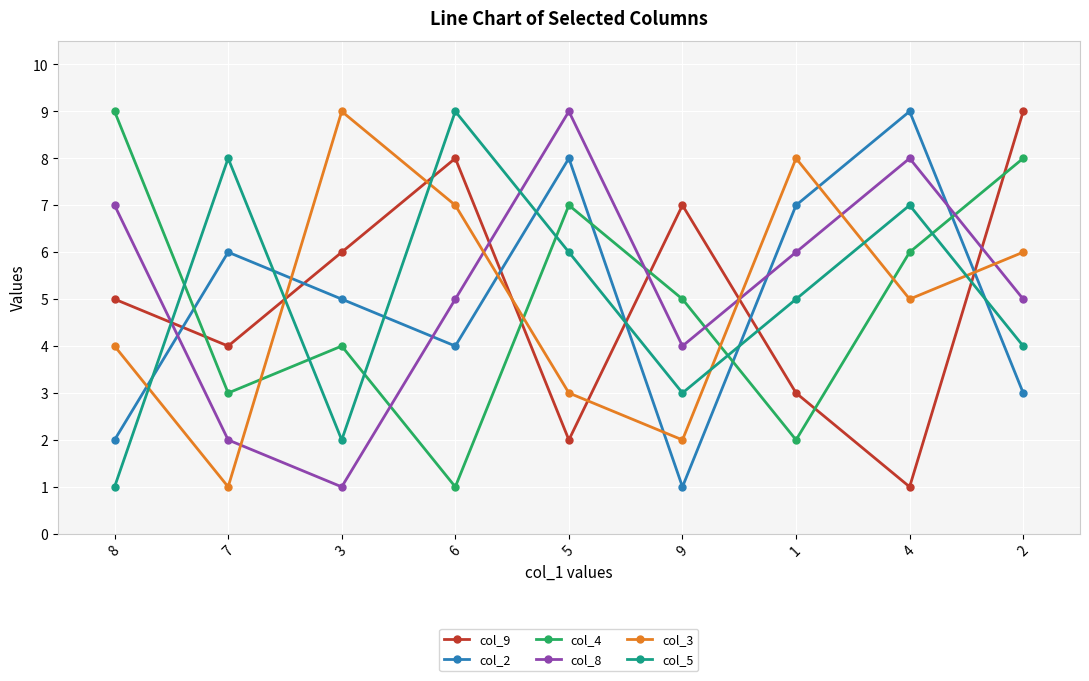

What is the difference between the col_4 values at 8 and 1?

7